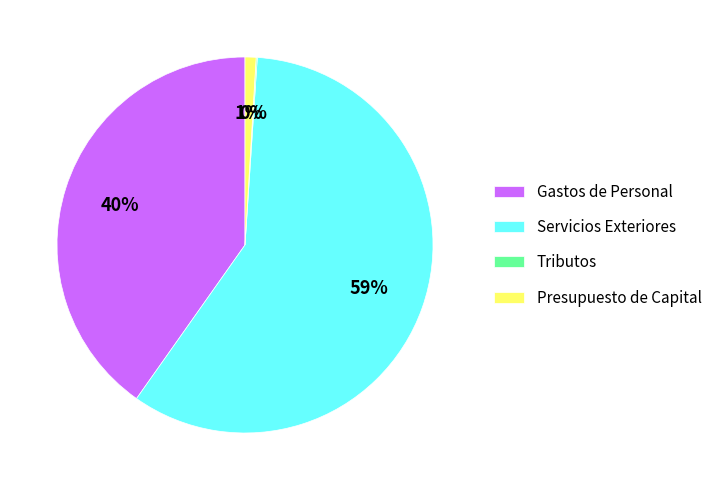

Is it true that Servicios Exteriores is 59% of the pie?

True